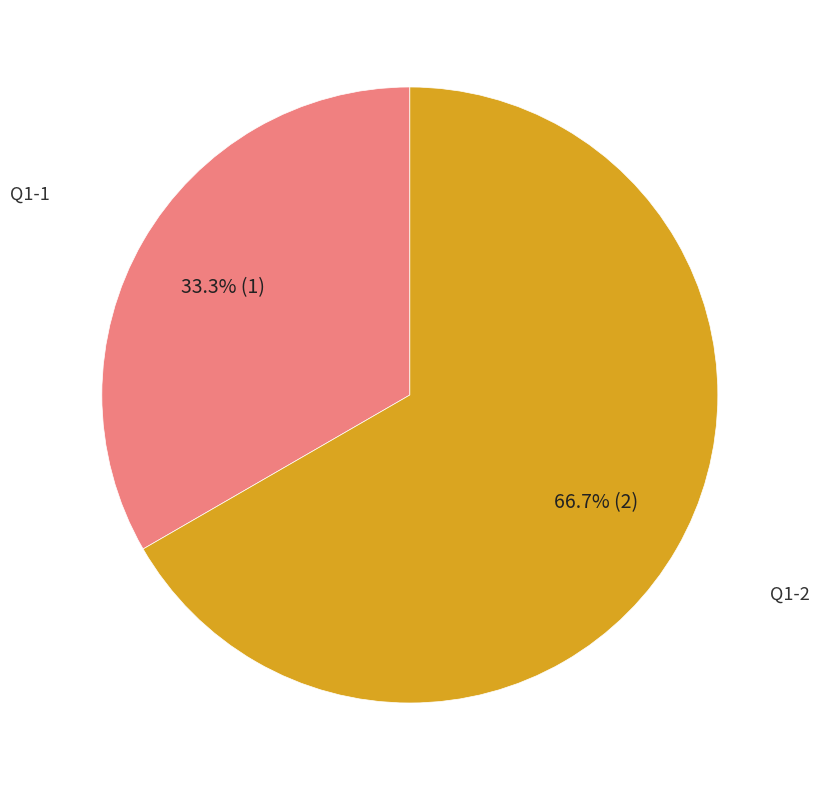

Does any single category account for the majority?

Yes